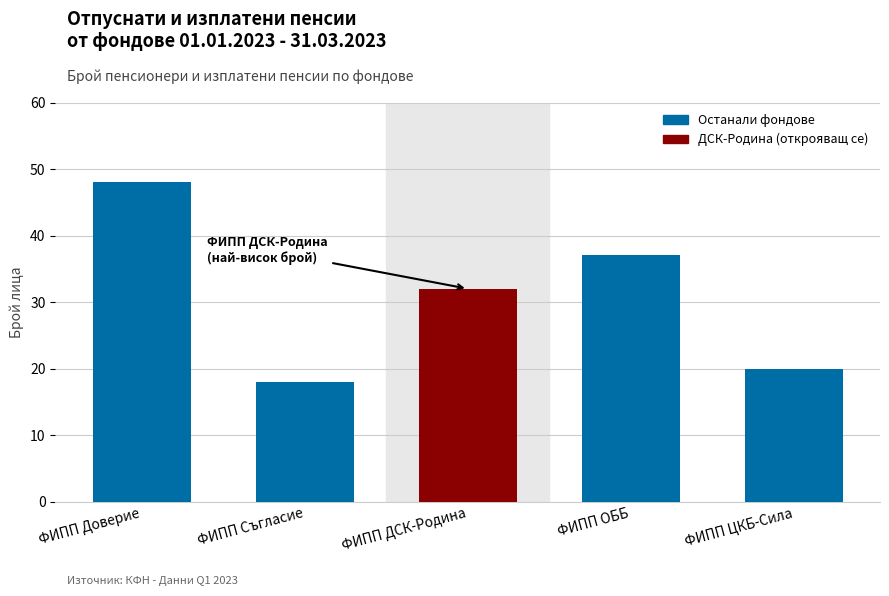

Rank the categories by value from highest to lowest.

ФИПП Доверие, ФИПП ОББ, ФИПП ДСК-Родина, ФИПП ЦКБ-Сила, ФИПП Съгласие